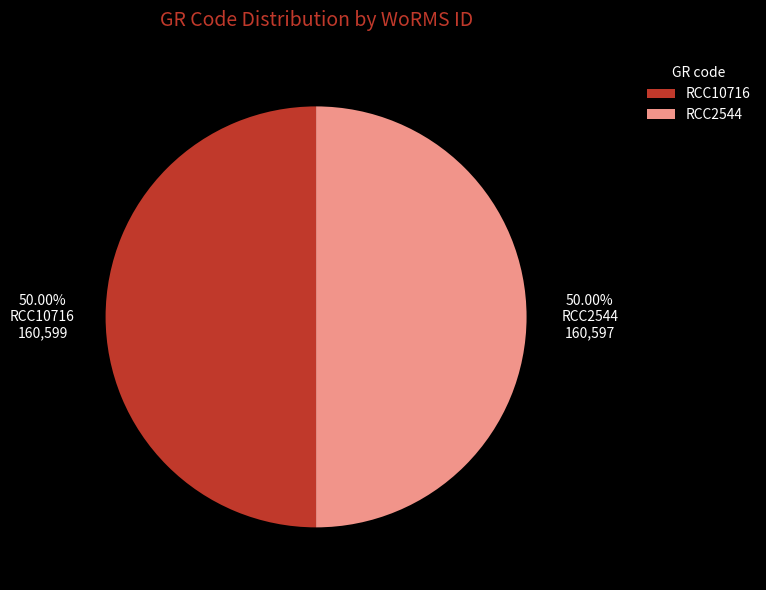

To the nearest percent, what is the average slice percentage?

50%